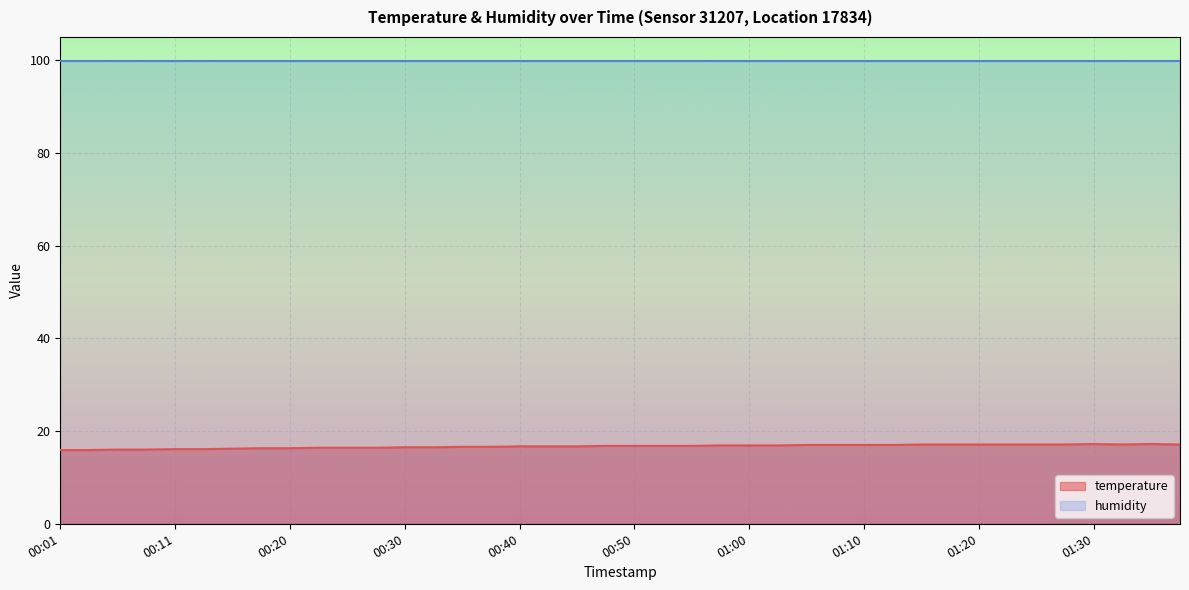

Count the number of data series in this chart.

2